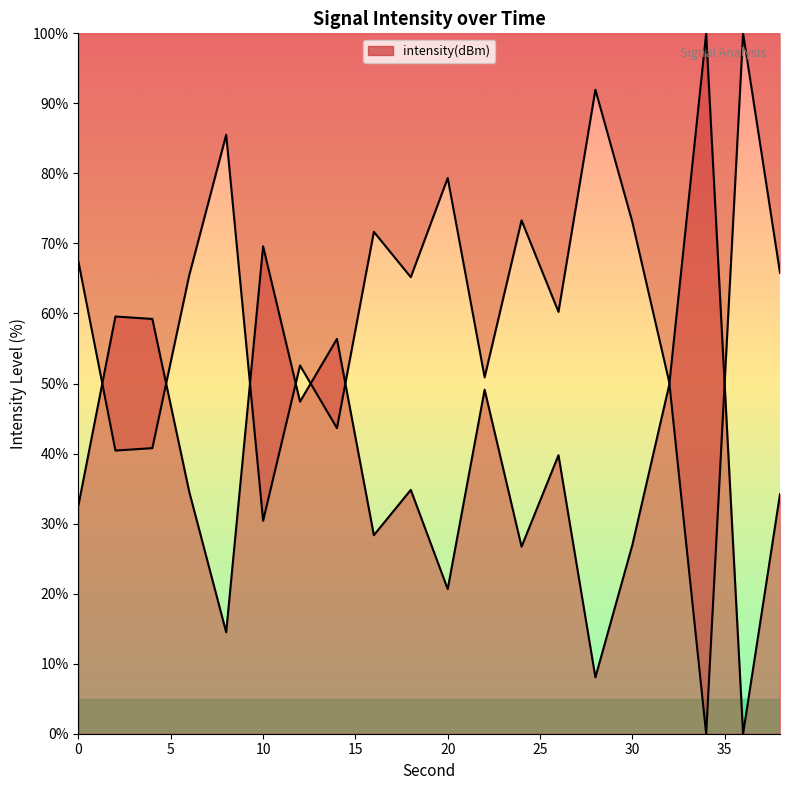

How many categories are shown in the chart?

20